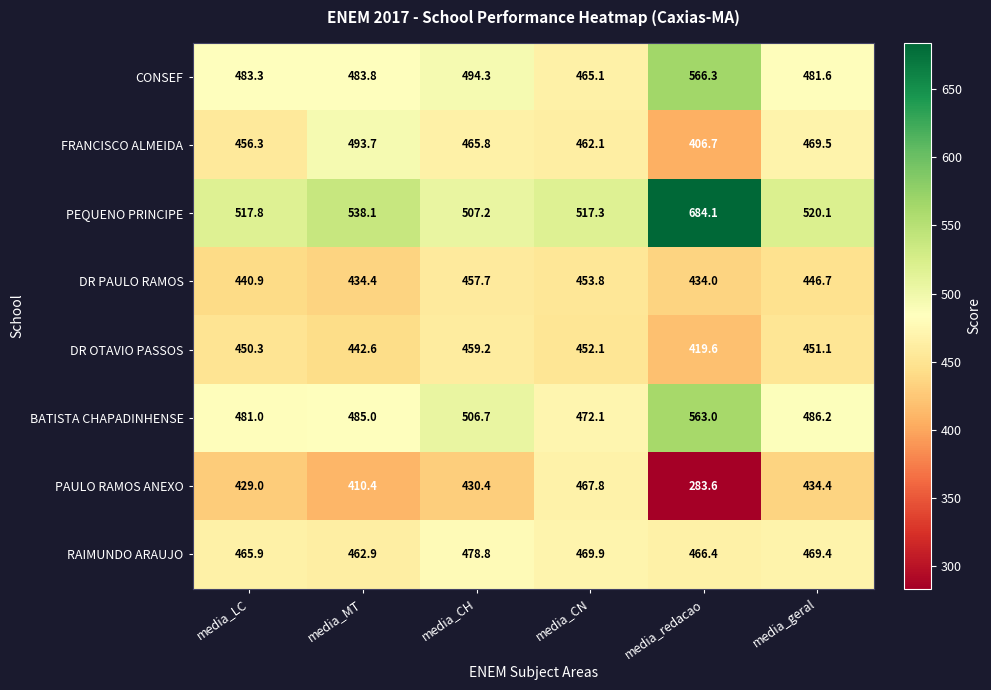

What is the minimum value for DR PAULO RAMOS?

434.0